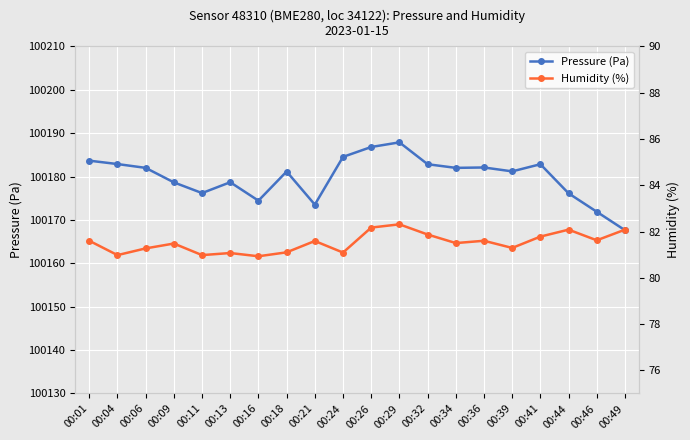

Between 00:18 and 00:16, which is larger?

00:18